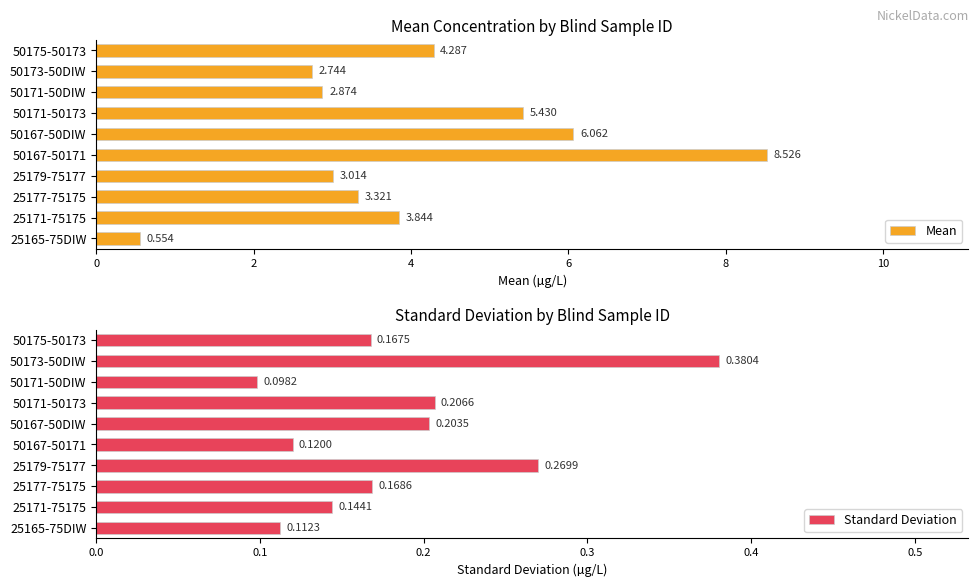

List the series in order of their overall mean, lowest first.

Standard Deviation, Mean